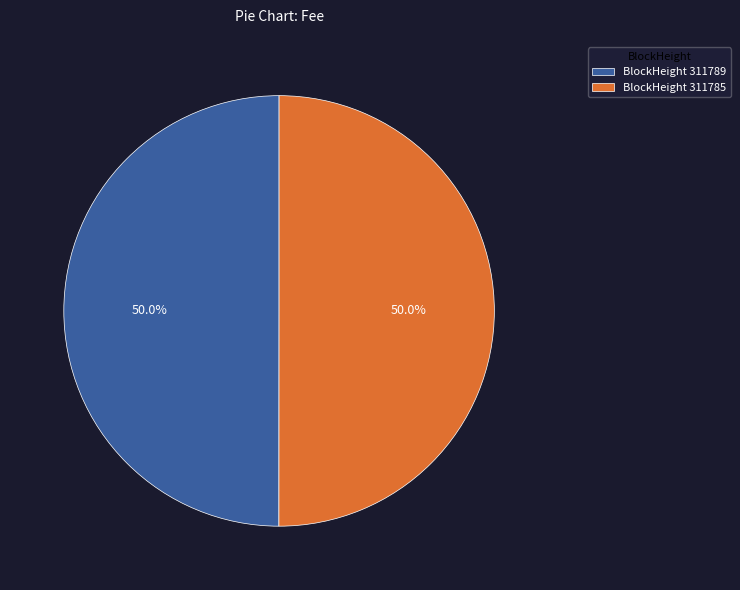

What percentage do BlockHeight 311785 and BlockHeight 311789 together represent?

100.0%